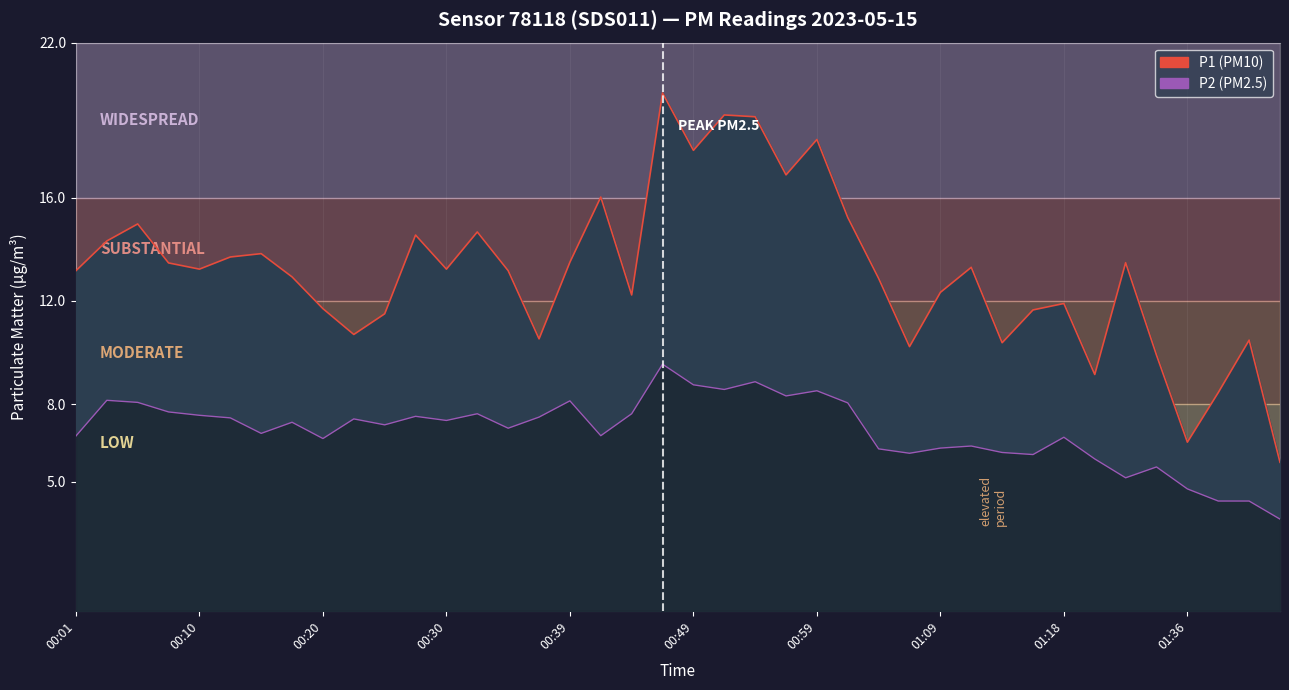

True or false: P1 and P2 cross at least once.

False